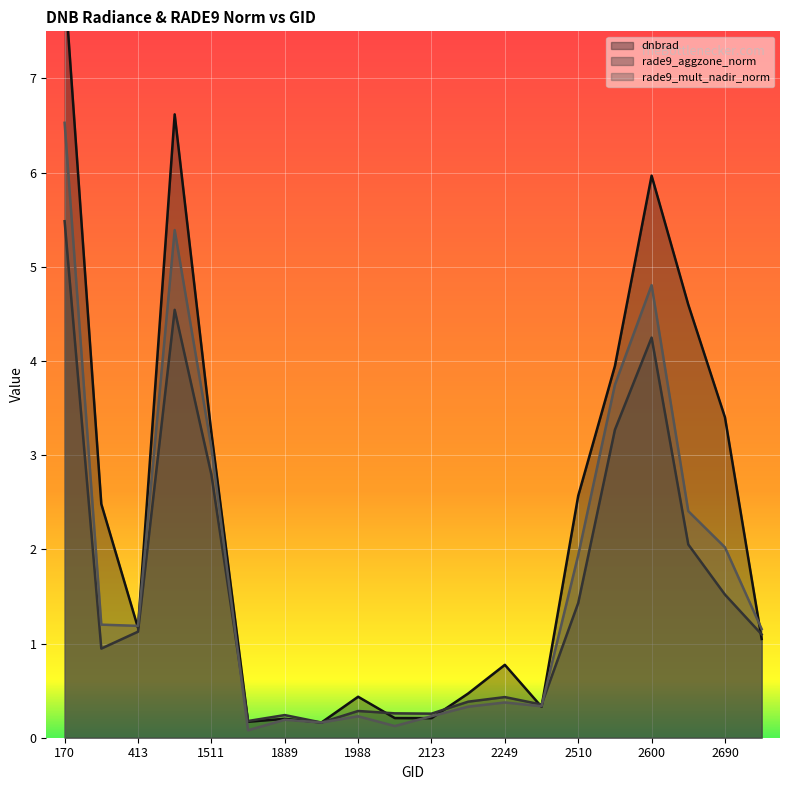

Between which two adjacent categories do rade9_mult_nadir_norm and rade9_aggzone_norm first intersect?

1511 and 1790